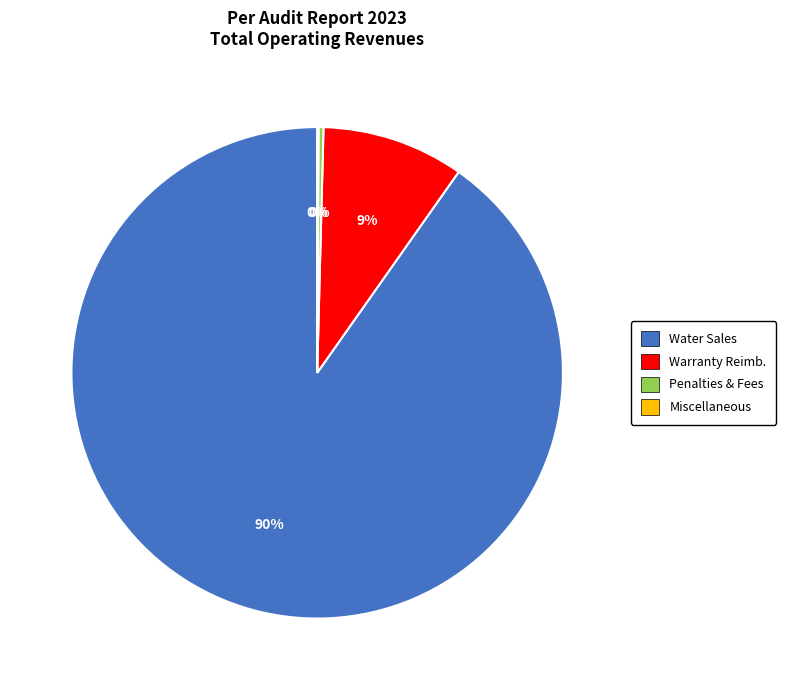

What is the largest slice in the pie chart?

Water Sales